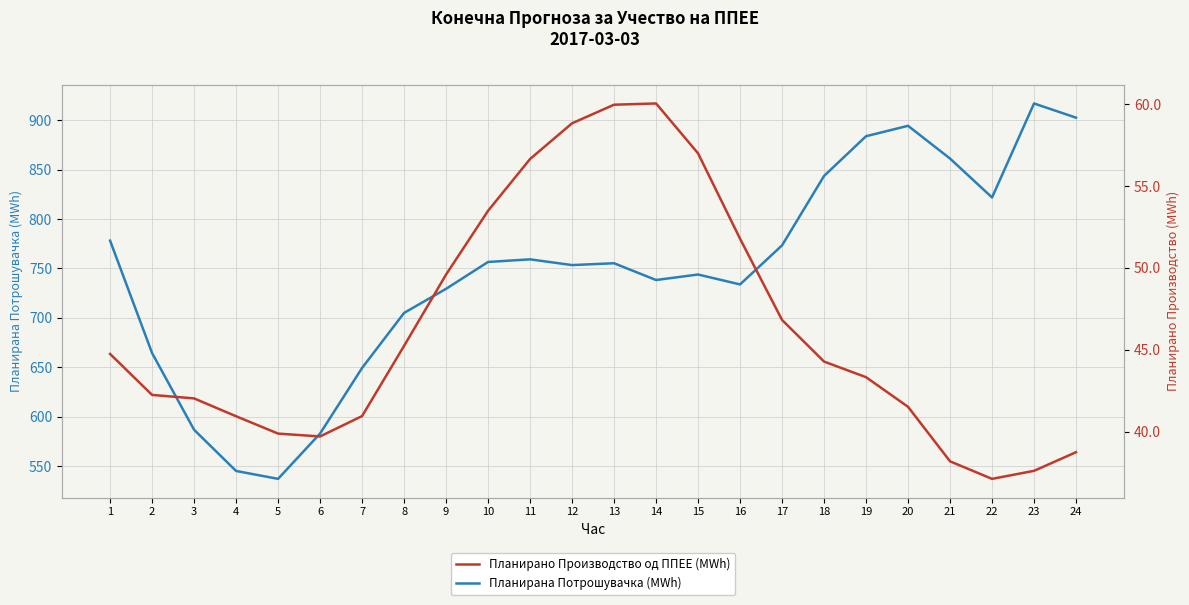

Is it true that Планирано Производство од ППЕЕ (MWh) equals 25.6 at 18?

False